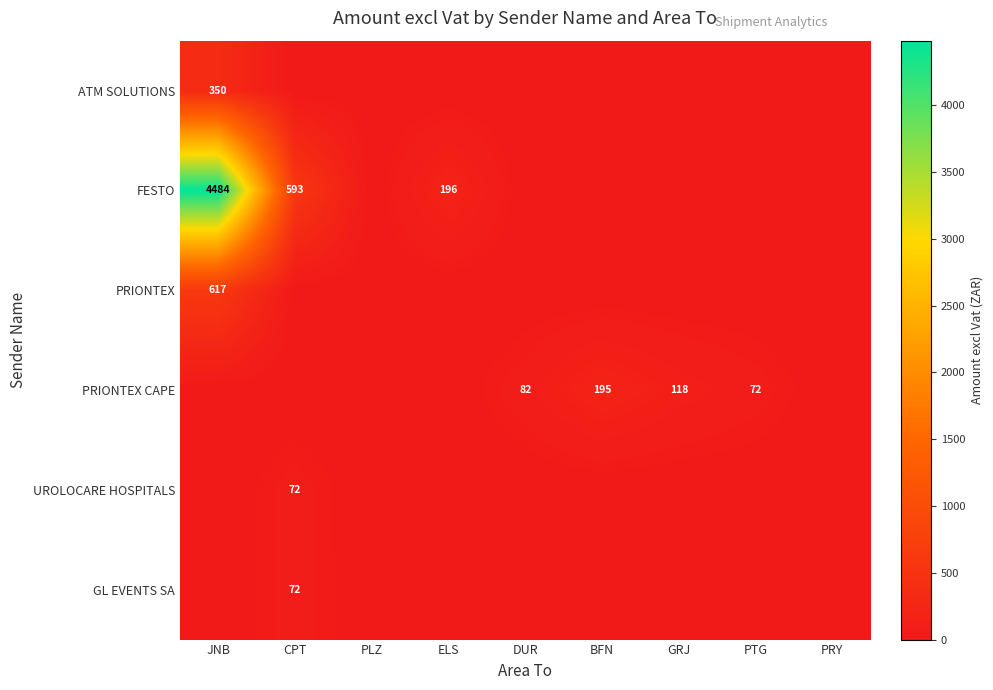

At BFN, list the series in order from smallest to largest.

ATM SOLUTIONS, FESTO, PRIONTEX, UROLOCARE HOSPITALS, GL EVENTS SA, PRIONTEX CAPE